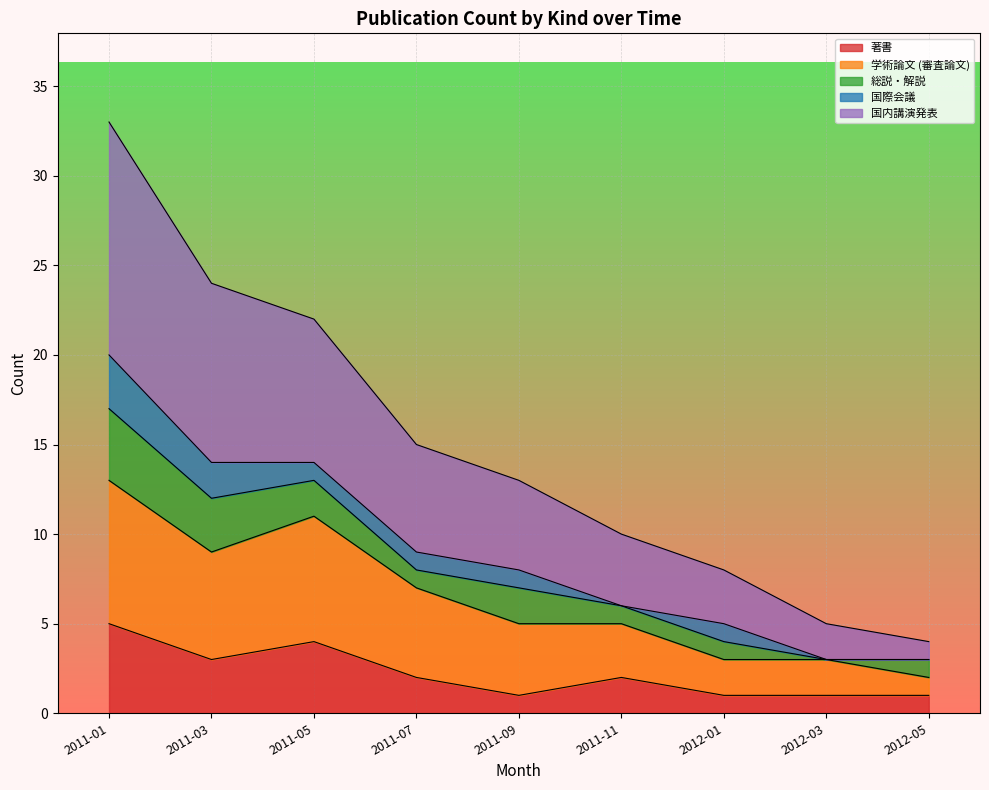

Which series has the widest spread of values?

国内講演発表